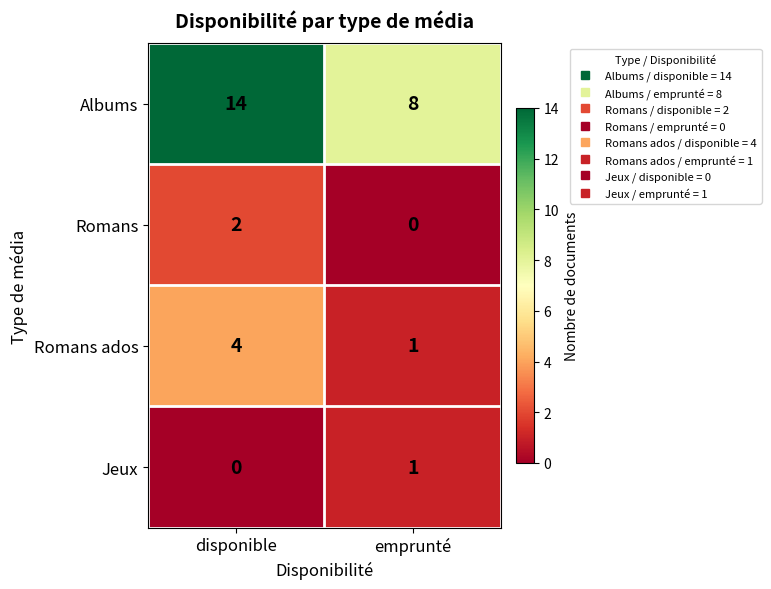

What is the difference between the Albums values at emprunté and disponible?

6